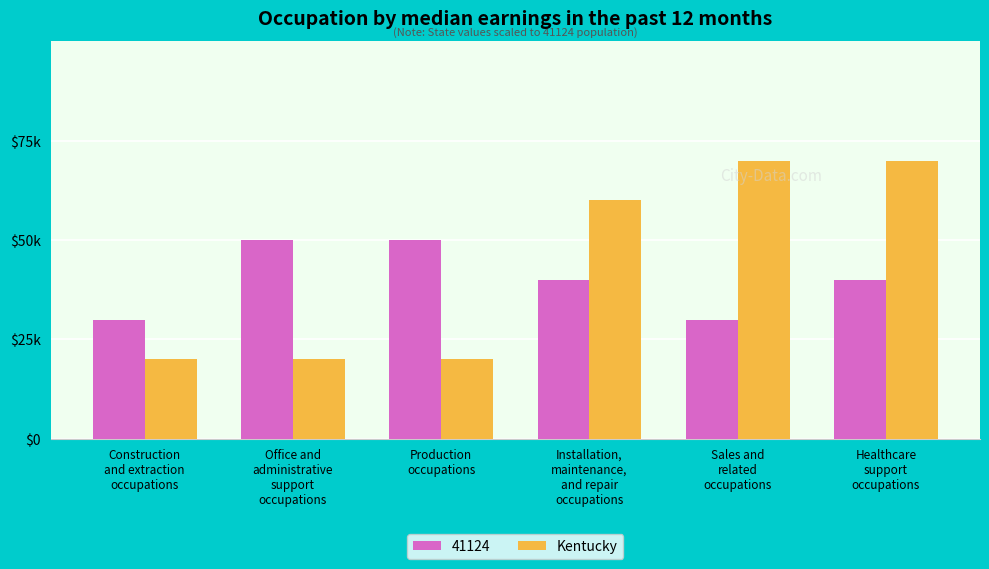

What position from the left is Installation,
maintenance,
and repair
occupations?

4